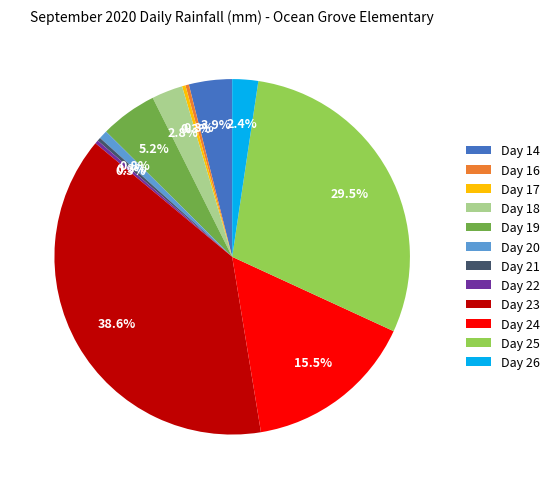

What percentage is the Day 20 slice, to the nearest percent?

1%